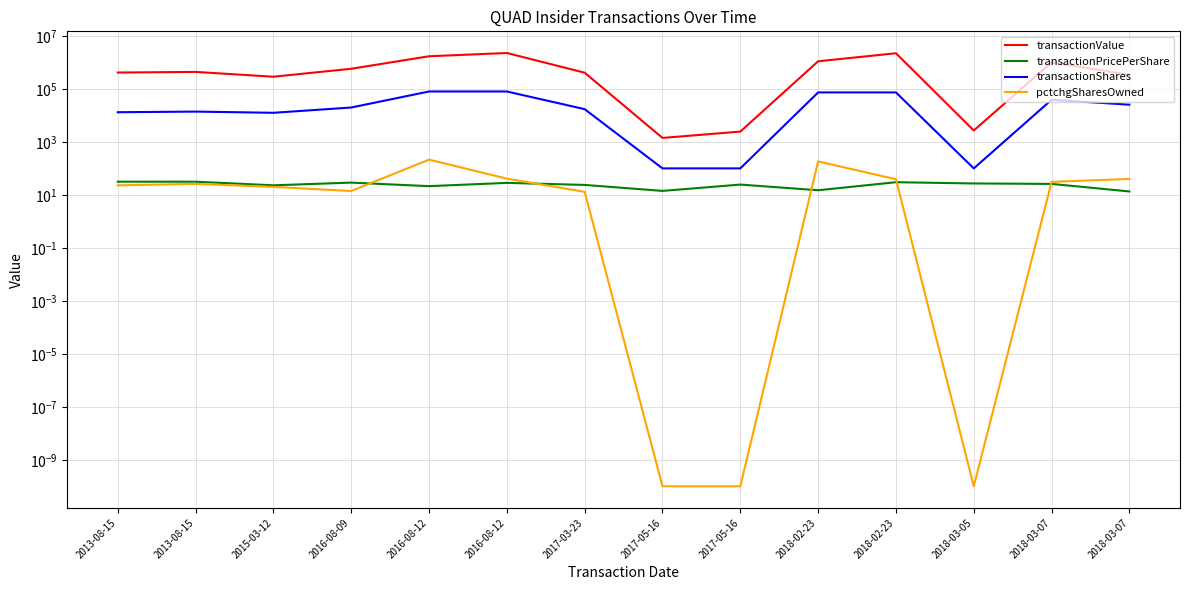

True or false: transactionValue has a value of 897805.0 at 2016-08-09.

False